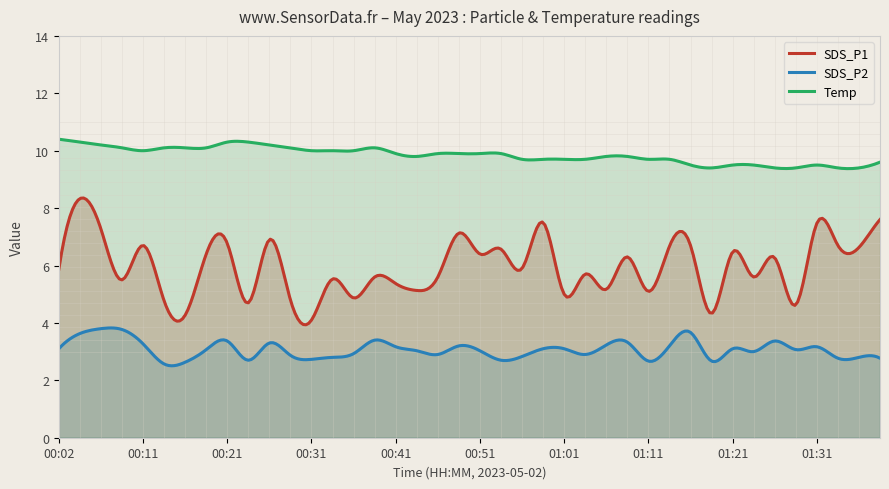

Is it true that Temp equals 3.6 at 00:53?

False